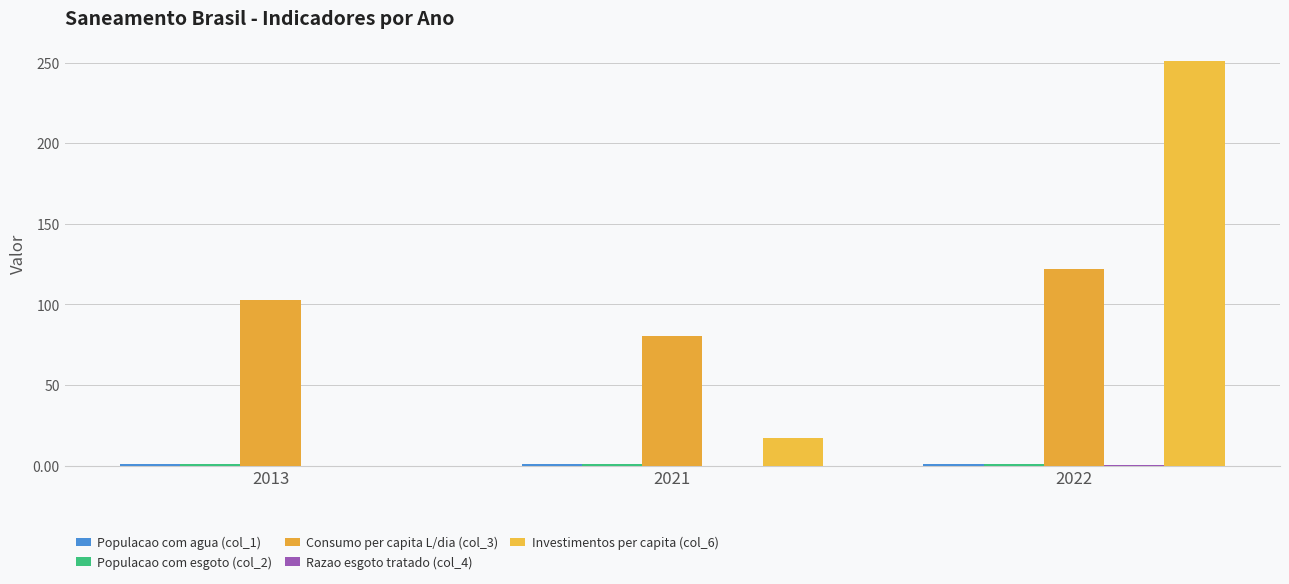

Rank the series at 2021 from highest to lowest value.

Consumo per capita L/dia (col_3), Investimentos per capita (col_6), Populacao com esgoto (col_2), Populacao com agua (col_1), Razao esgoto tratado (col_4)